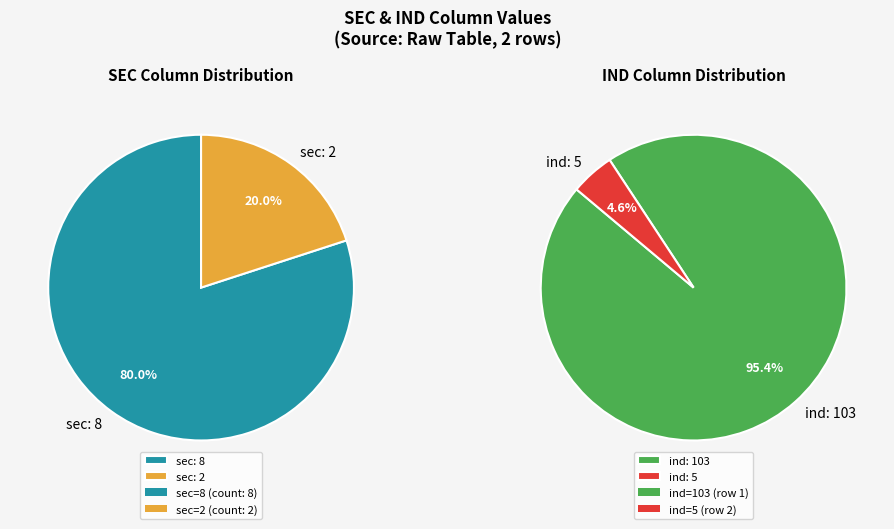

What is the majority slice?

sec=8